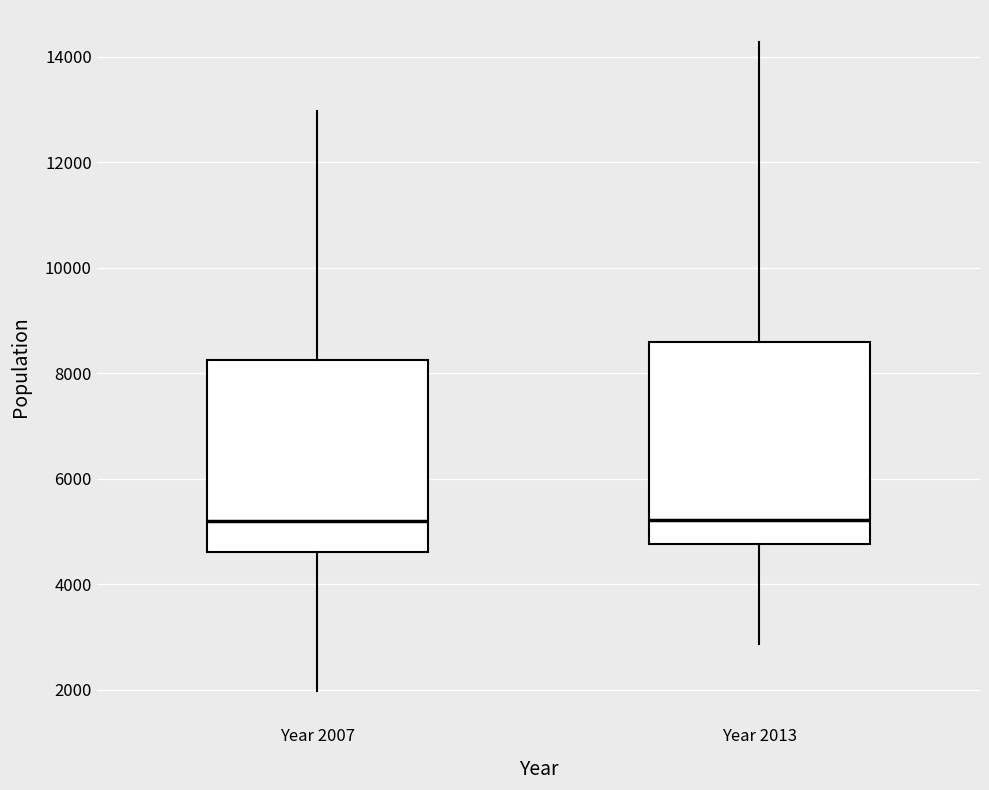

Where does the median line of the box for Year 2013 sit on the y-axis? The values are not printed on the chart, so give them approximately, as read against the axis.

5200